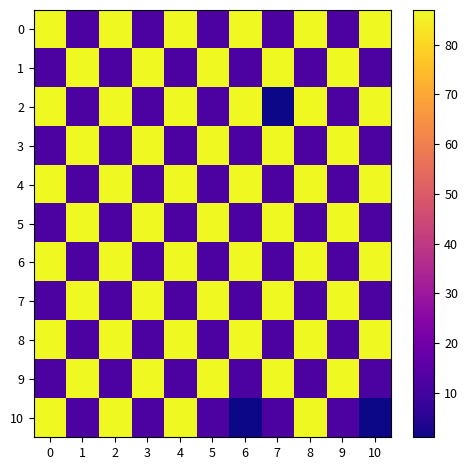

At 2, list the series in order from largest to smallest.

0, 2, 4, 6, 8, 10, 1, 3, 5, 7, 9